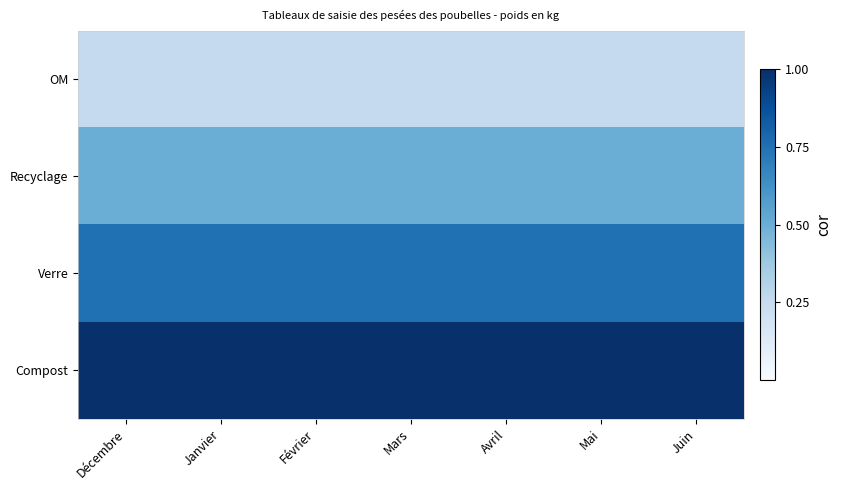

List the series in order of their overall mean, lowest first.

OM, Recyclage, Verre, Compost